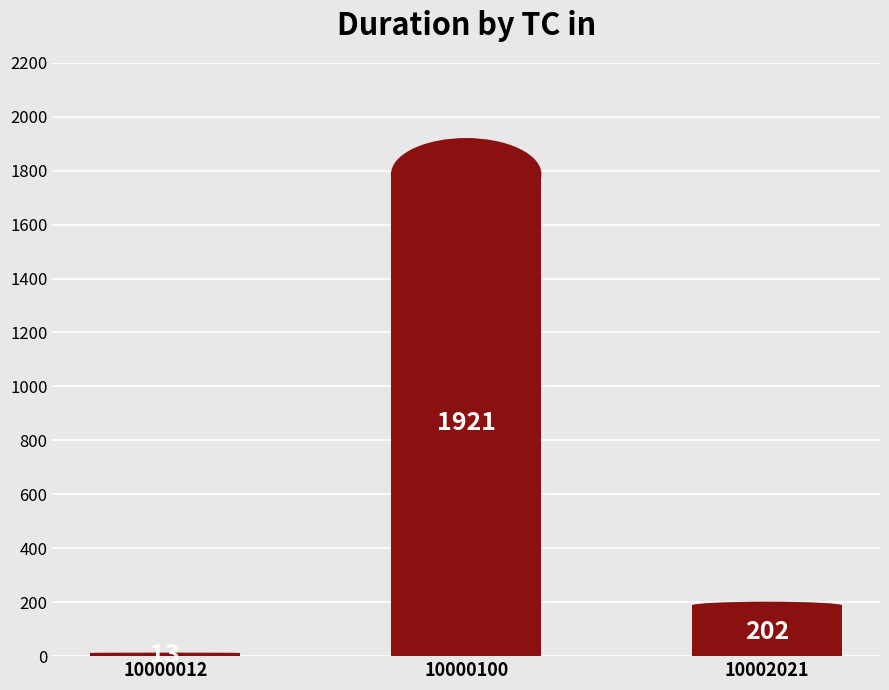

Count the number of data series in this chart.

1